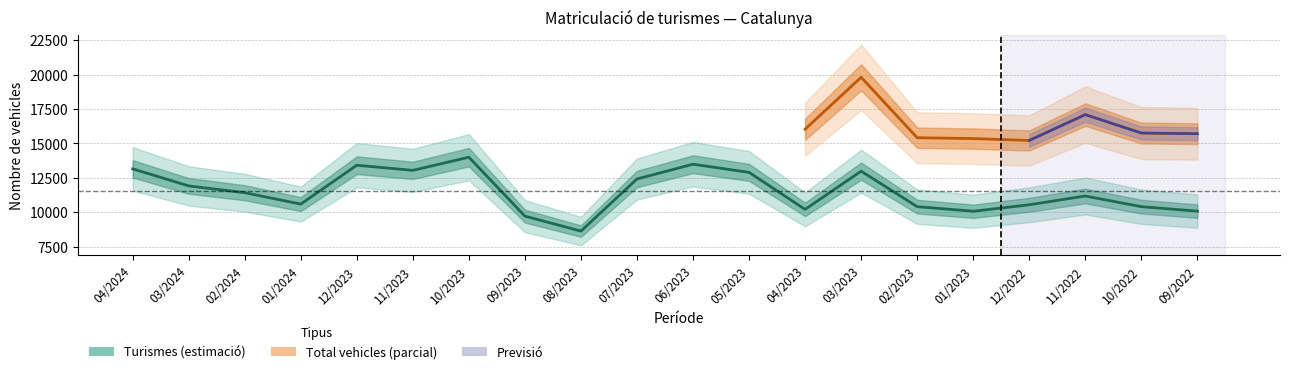

List the labels in order of value, smallest first.

08/2023, 09/2023, 01/2023, 09/2022, 04/2023, 10/2022, 02/2023, 12/2022, 01/2024, 11/2022, 02/2024, 03/2024, 07/2023, 05/2023, 03/2023, 11/2023, 04/2024, 12/2023, 06/2023, 10/2023